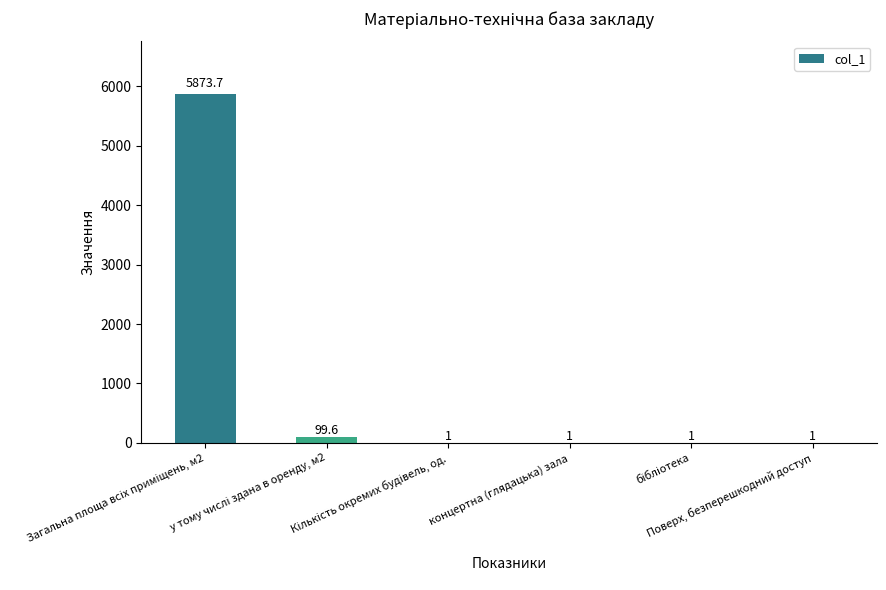

What is the greatest value displayed?

5873.7